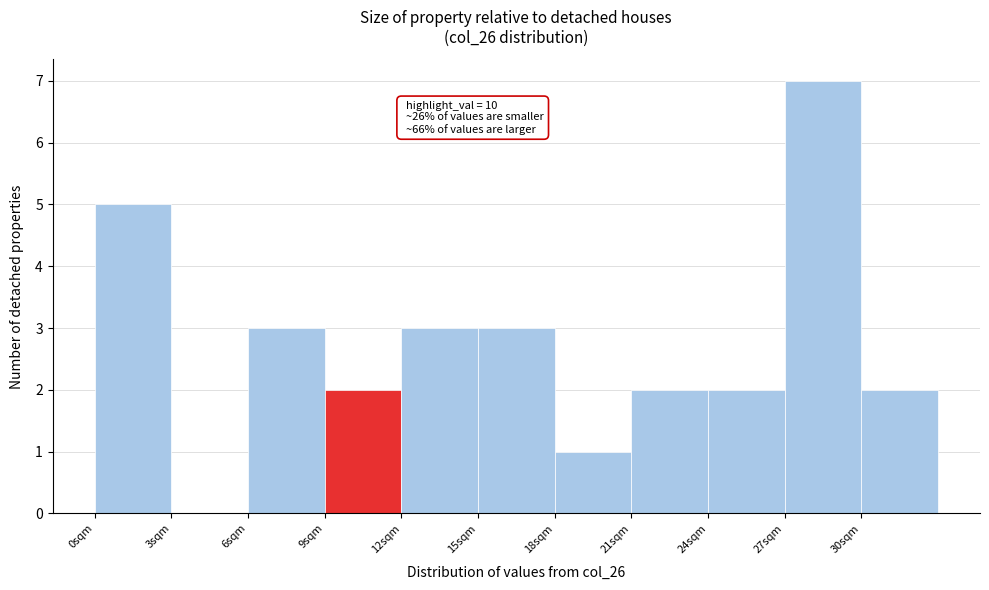

Over which range of the x-axis is the bar tallest?

27 to 30